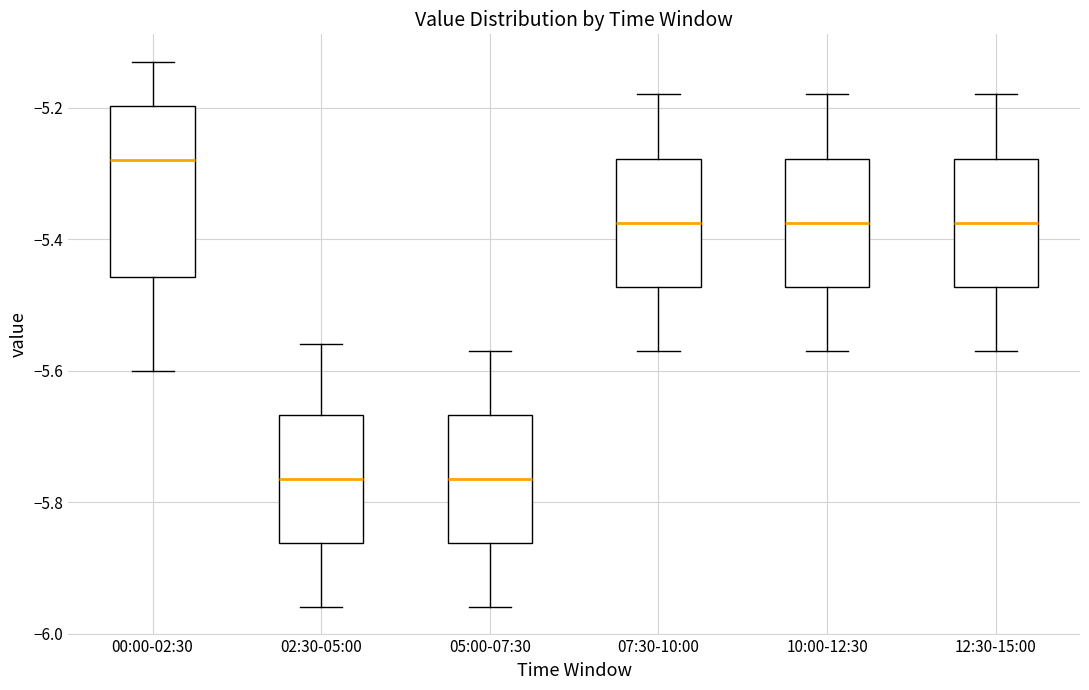

Where is the upper edge of the box for 05:00-07:30 on the y-axis? The values are not printed on the chart, so give them approximately, as read against the axis.

-5.66